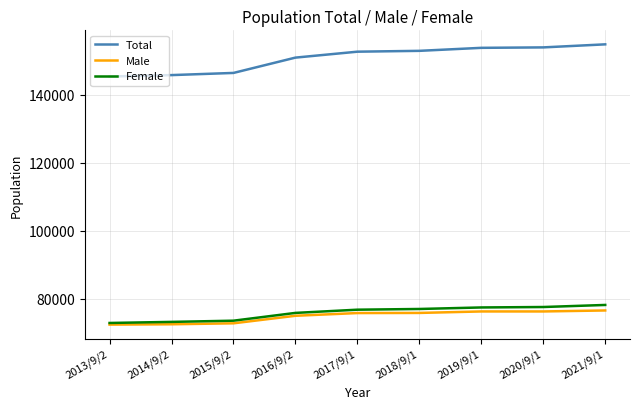

What is the greatest value displayed?

154798